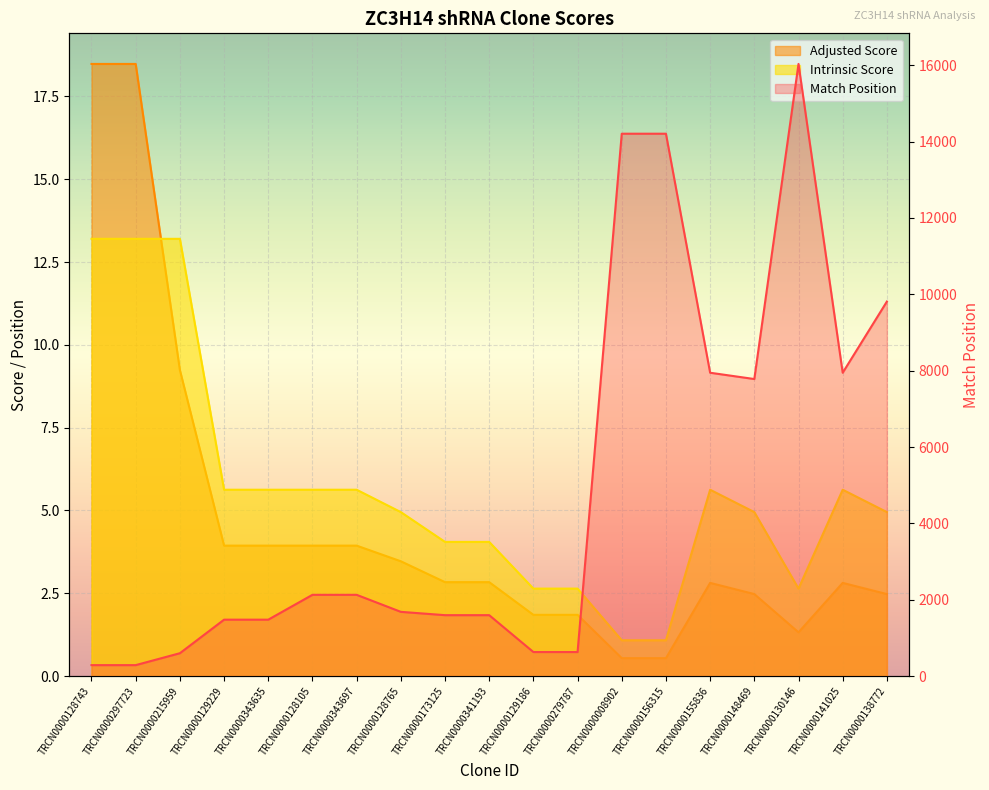

Where is Intrinsic Score nearest to the value 7?

TRCN0000129229